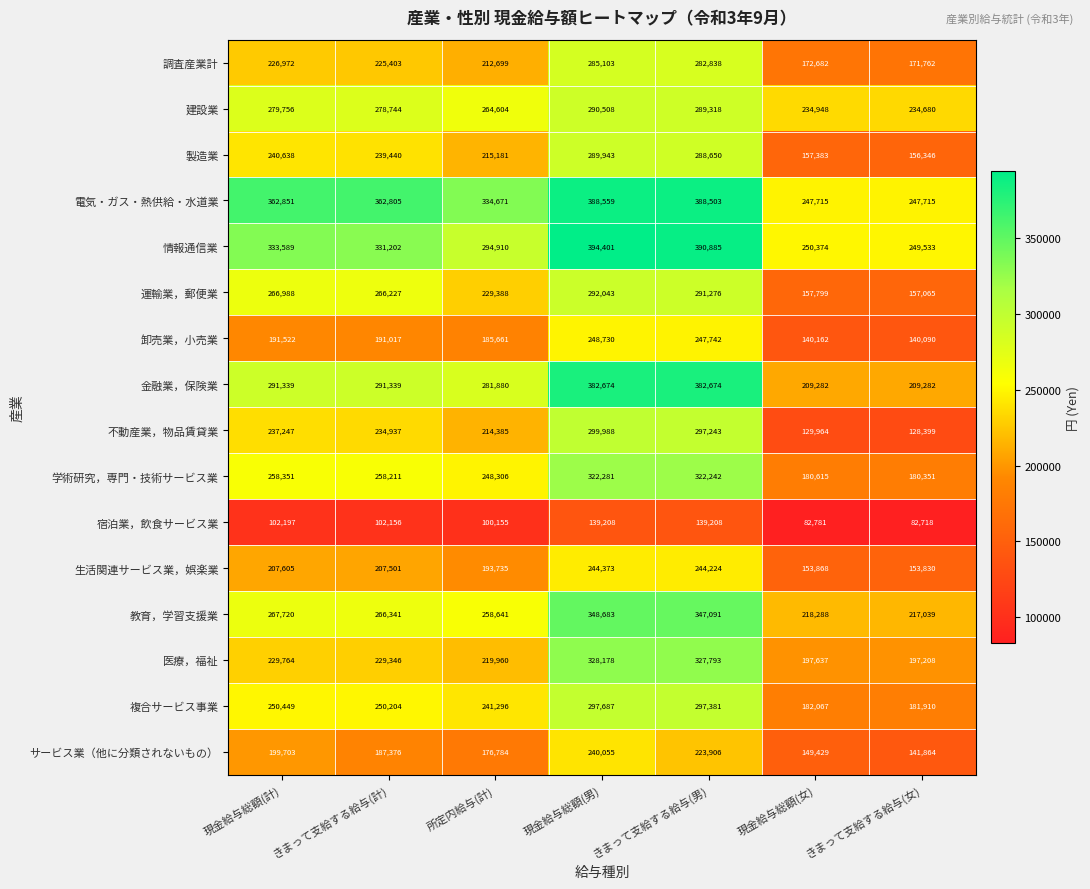

What is the difference between the highest and lowest values at きまって支給する給与(男)?

251677